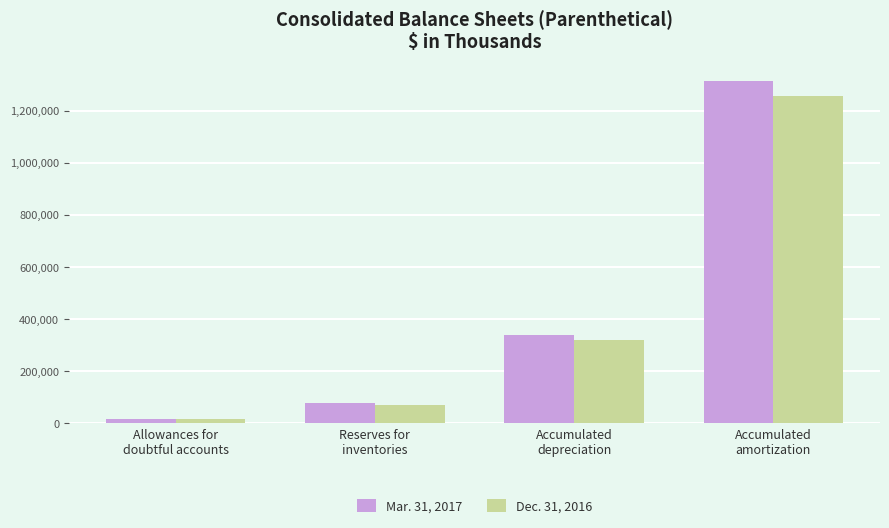

Which series has the largest range (max minus min)?

Mar. 31, 2017